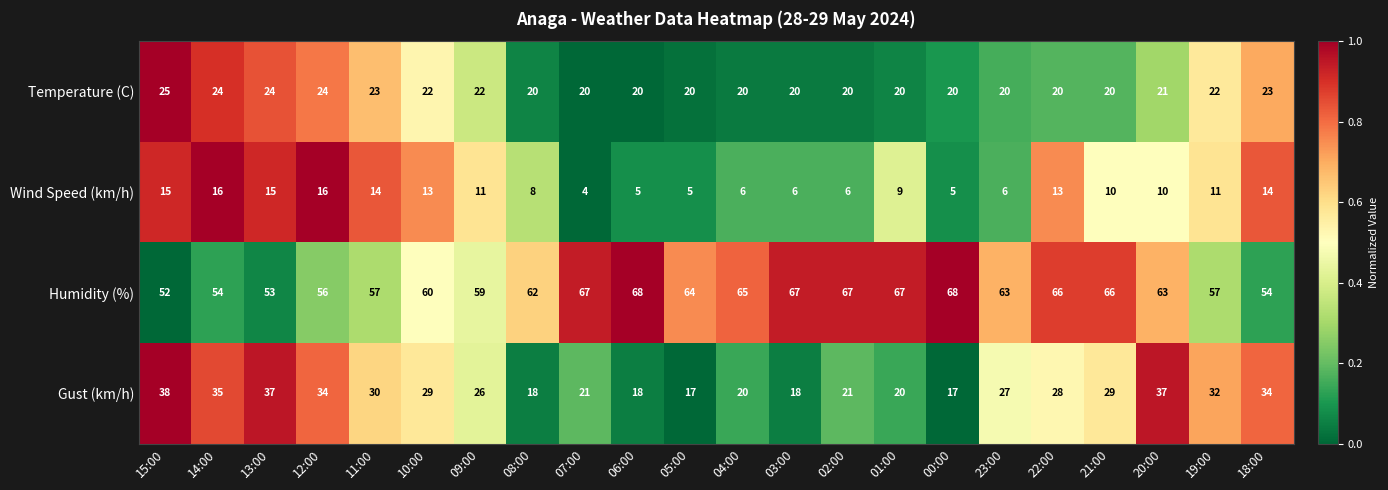

Is the value of Wind Speed (km/h) at 02:00 greater than the value of Gust (km/h) at 20:00?

No